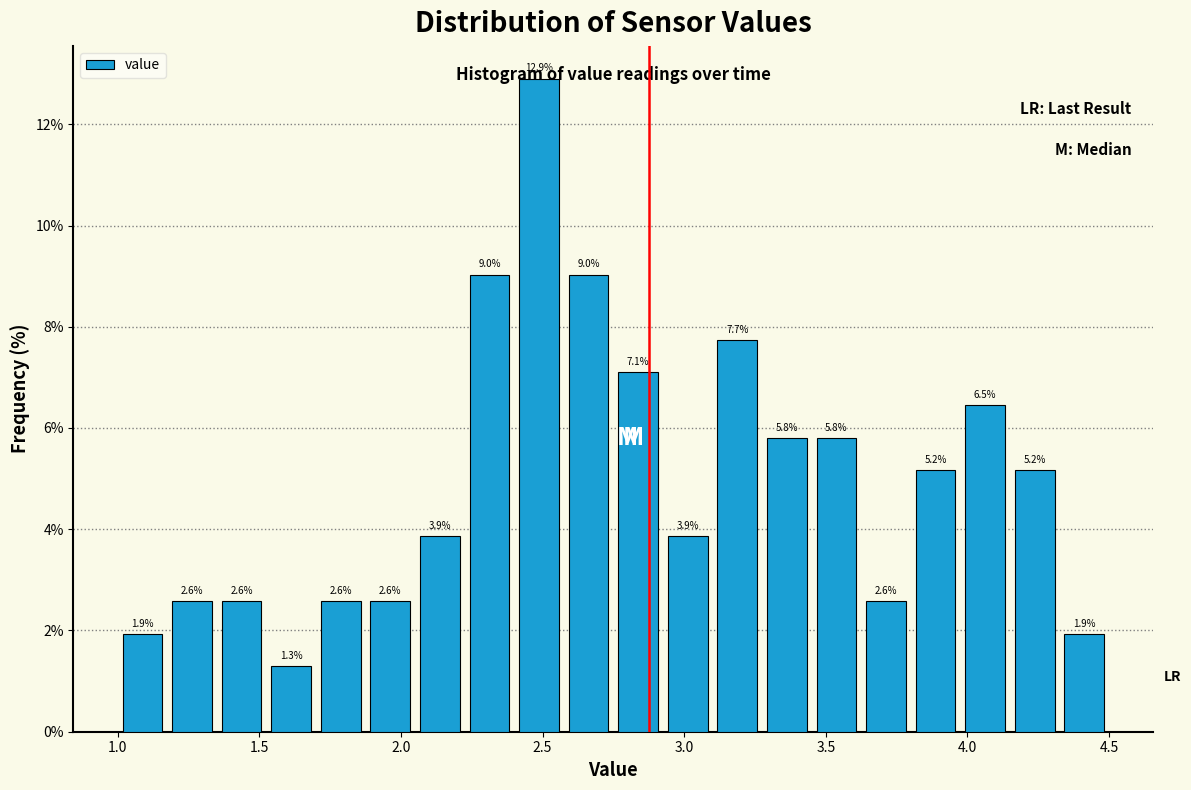

Read against the x-axis, roughly where is the centre of the tallest bar?

2.50